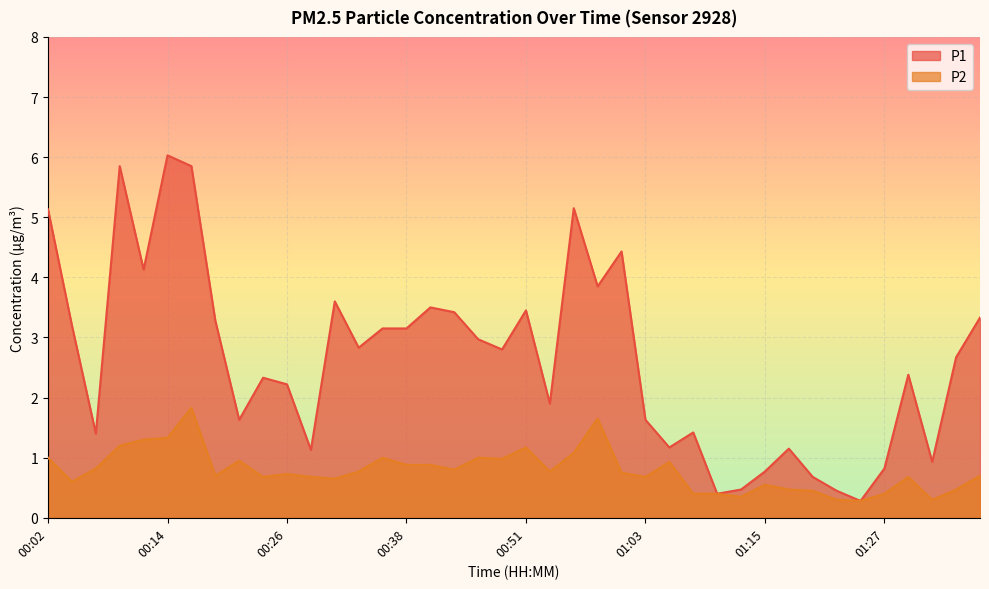

Which series has the largest total across all categories?

P1